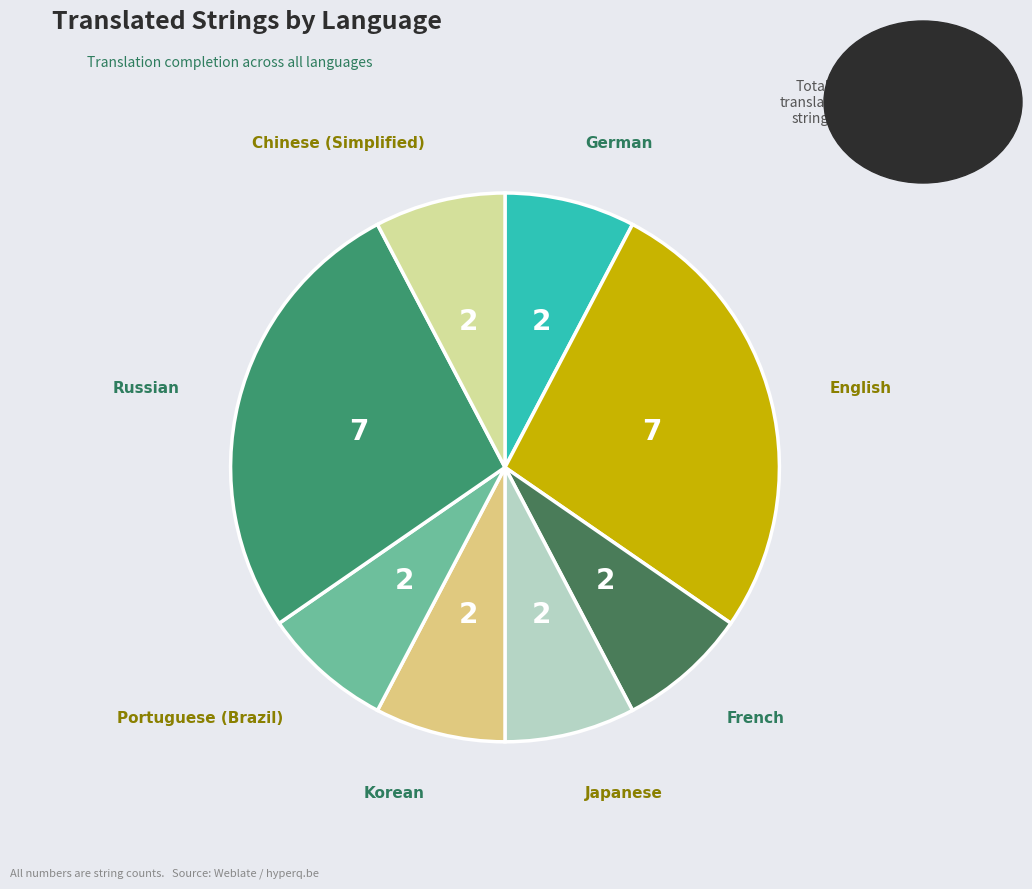

The German slice represents 19% of the pie. True or false?

False